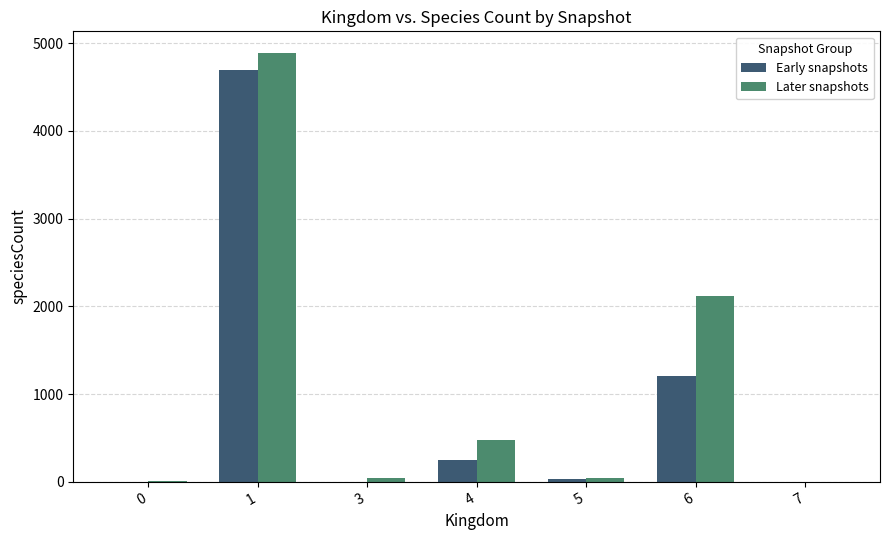

Which series has the largest total across all categories?

Later snapshots